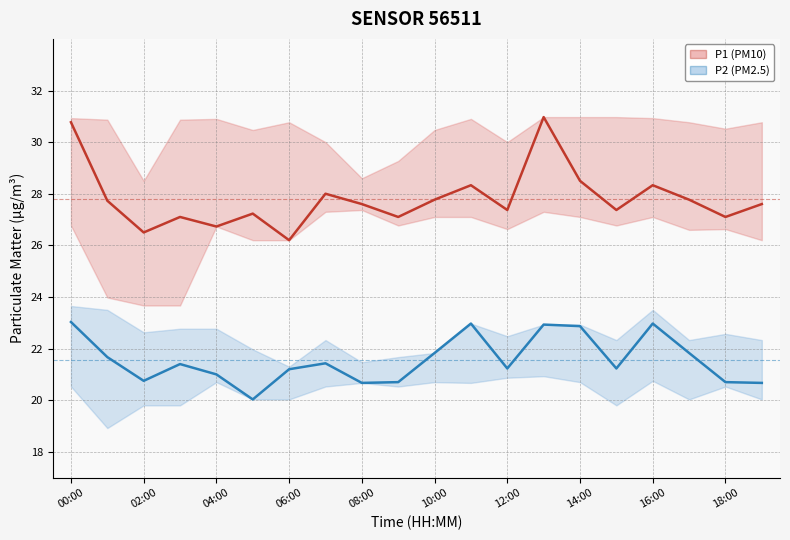

At 16:00, list the series in order from largest to smallest.

P1 (PM10), P2 (PM2.5)